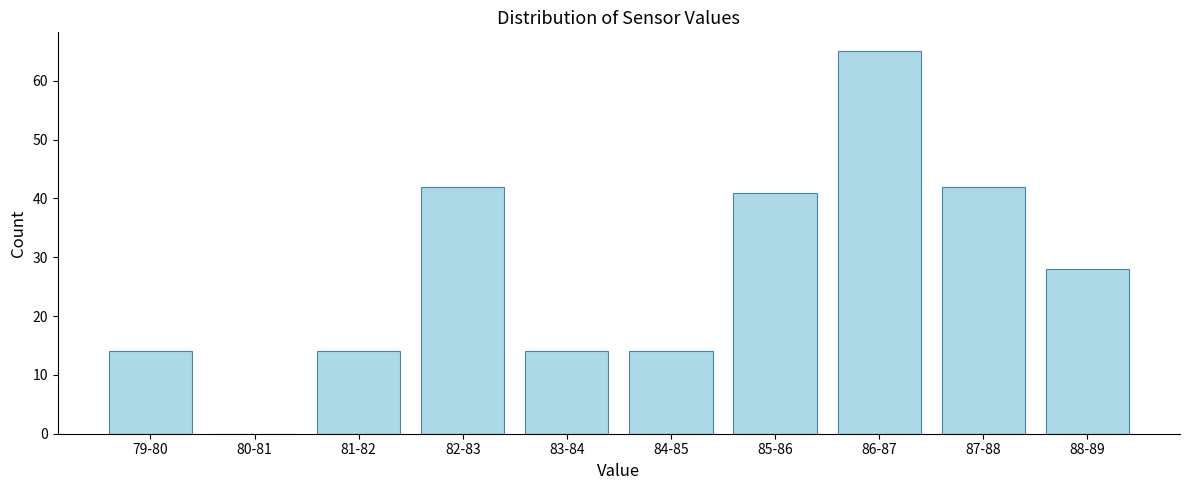

Reading left to right, extract all data points from this chart.

79-80=14	80-81=0	81-82=14	82-83=42	83-84=14	84-85=14	85-86=41	86-87=65	87-88=42	88-89=28